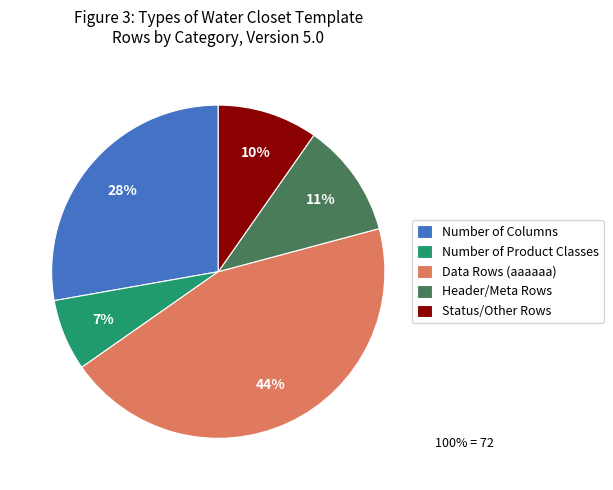

To the nearest percent, what is the difference between the Number of Columns and Number of Product Classes slice percentages?

21%